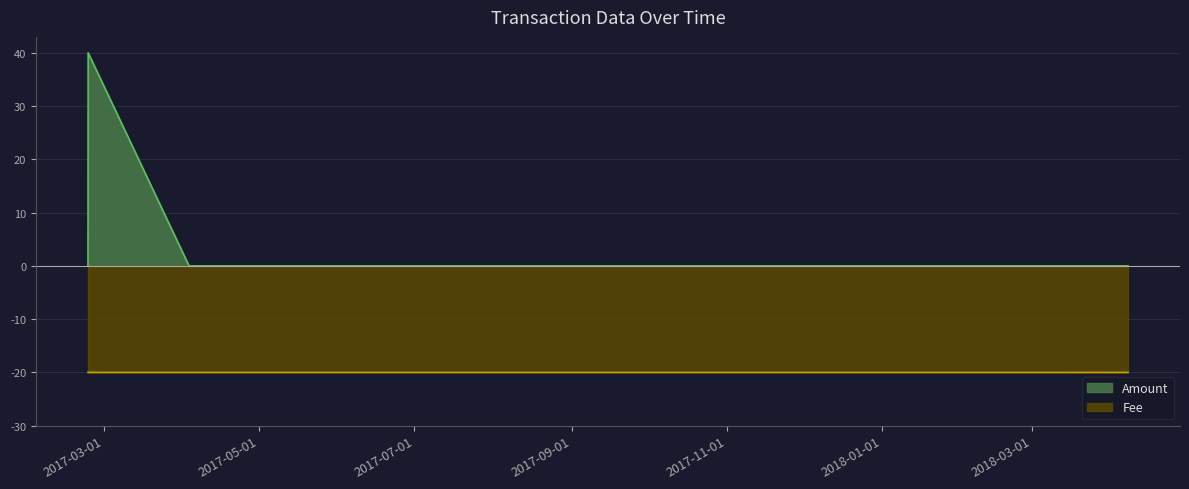

The value of Fee at 2017-02-22 13:53:06 is -13.7. True or false?

False